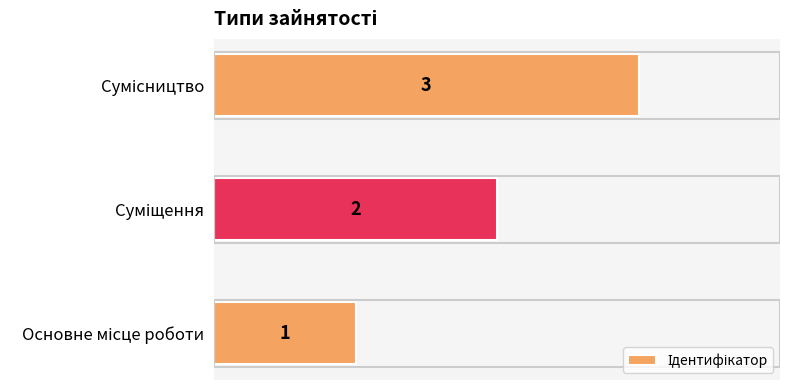

How many values are between 1 and 3?

3